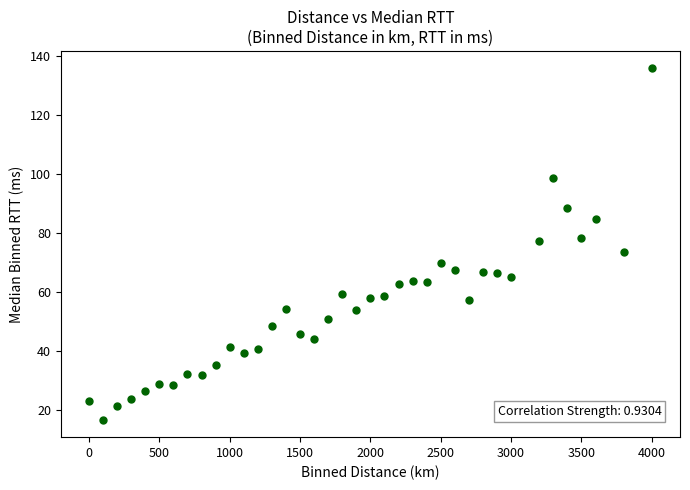

What is the range of X values (max minus min)?

4000.0